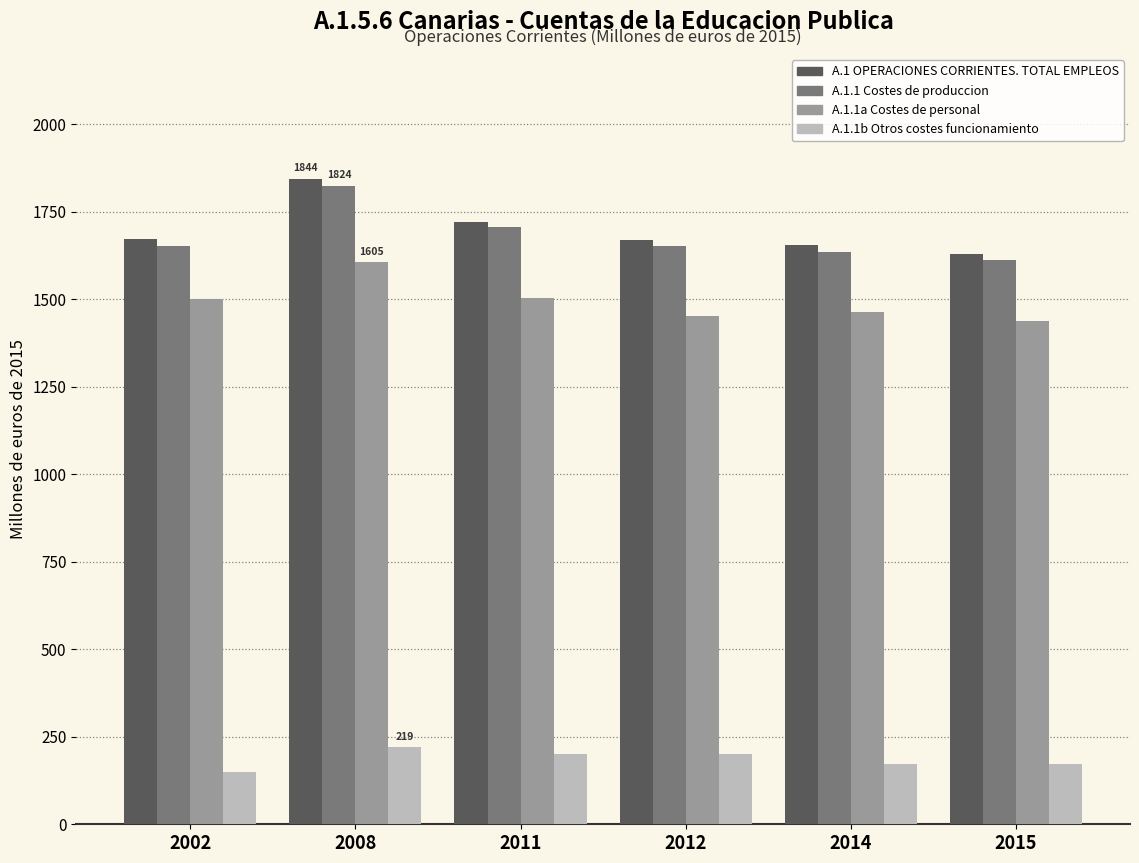

Which series has the largest range (max minus min)?

A.1 OPERACIONES CORRIENTES. TOTAL EMPLEOS